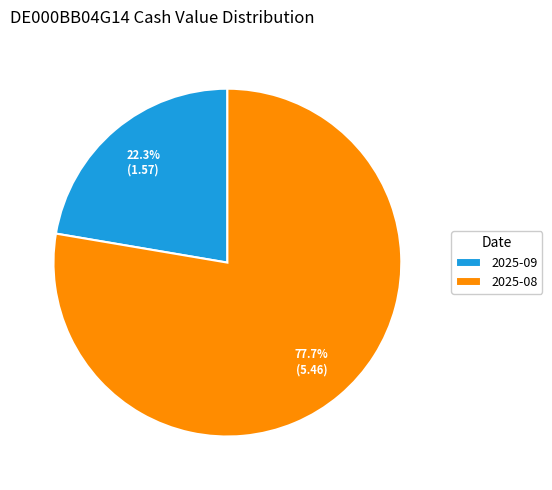

Count the number of slices in the pie.

2